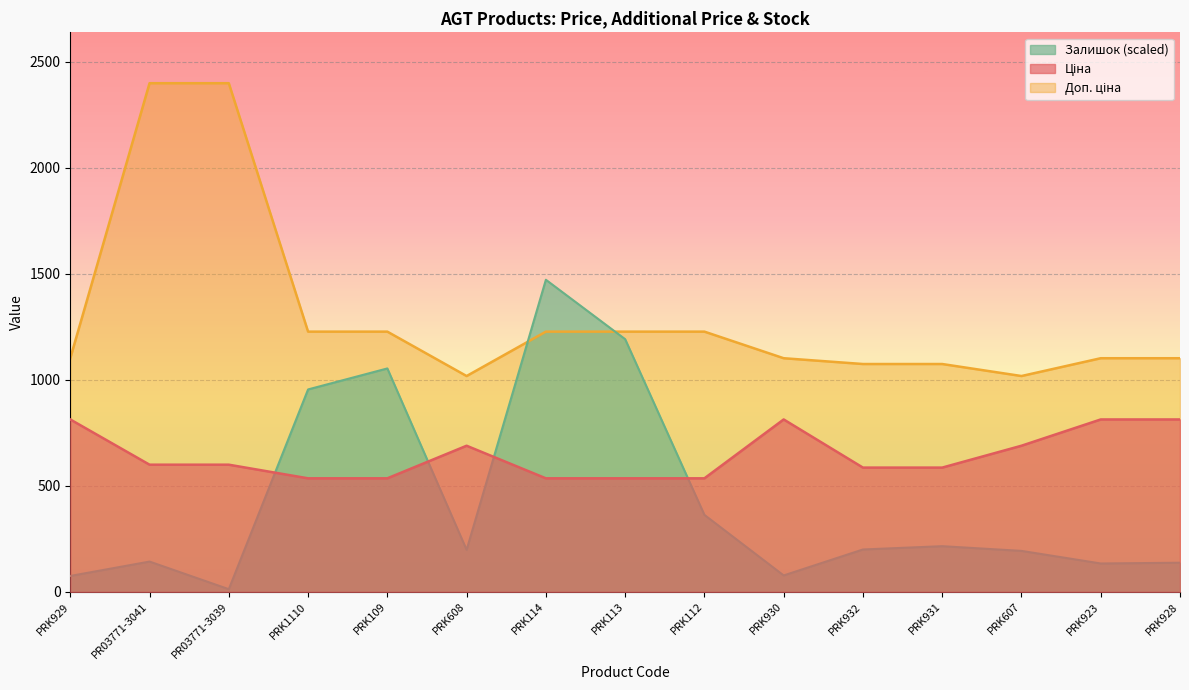

Rank the series by their average value, from lowest to highest.

Залишок, Ціна, Доп. ціна